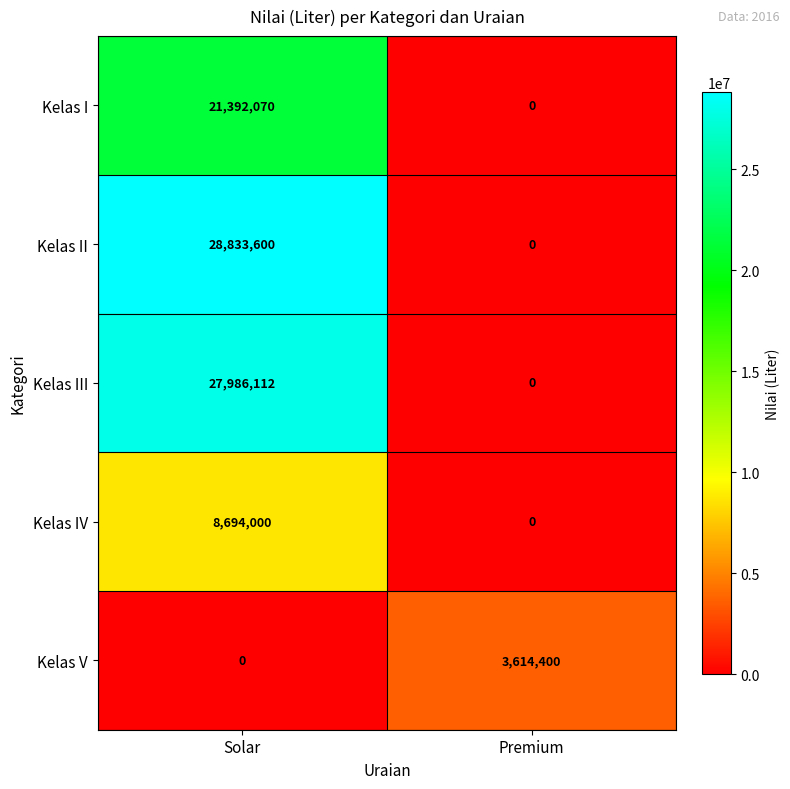

What is the total value across all series at Premium?

3614400